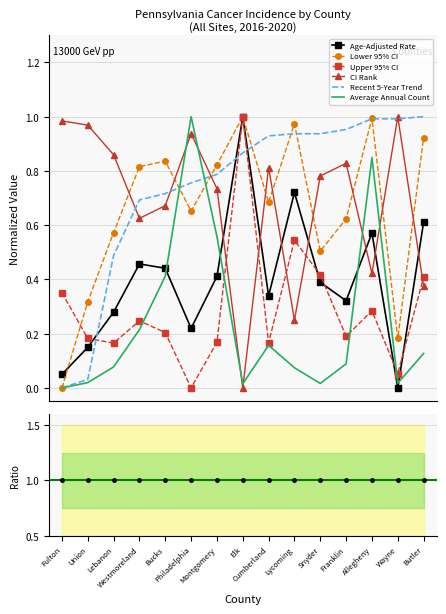

Which category has the lowest value in the Lower 95% CI series?

Fulton